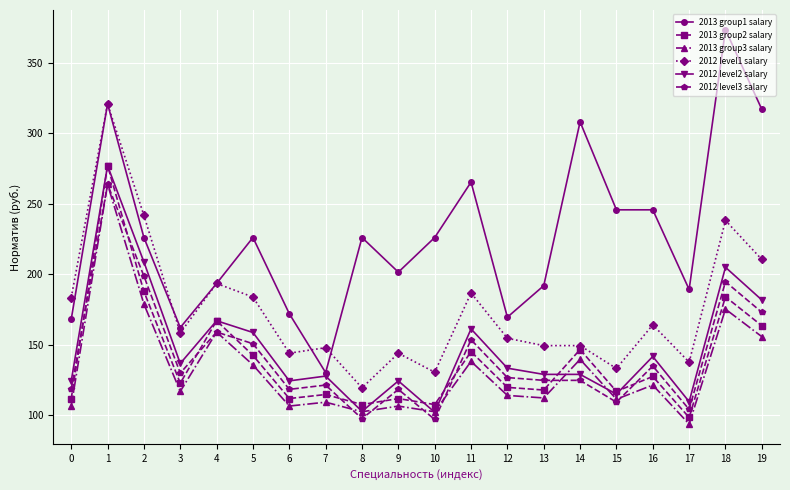

What is the difference between the highest and lowest values at 7?

38.7